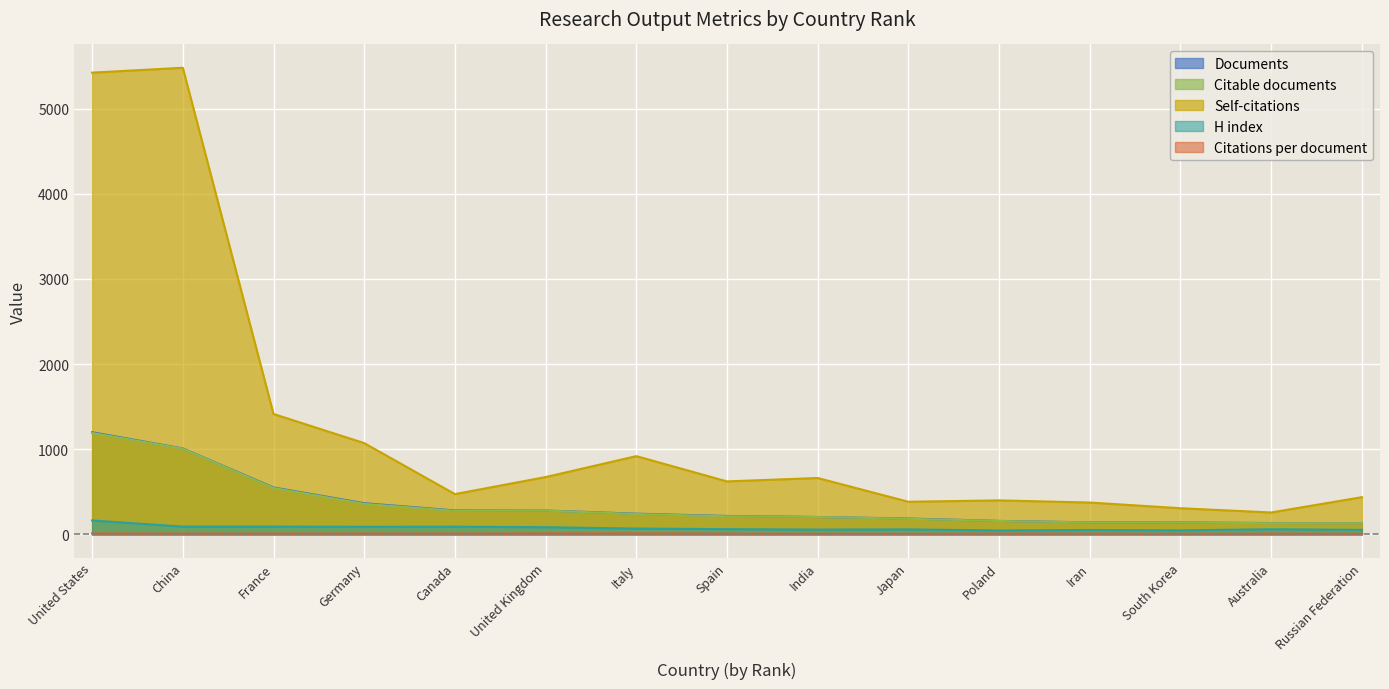

What is the average value of the Citations per document series?

8.6